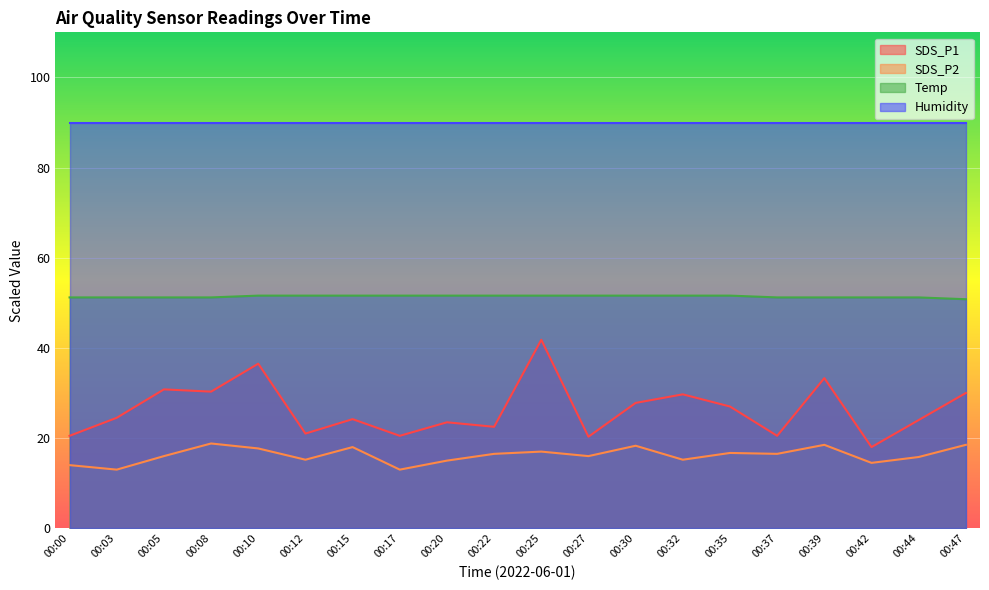

What is the smallest value displayed?

13.0